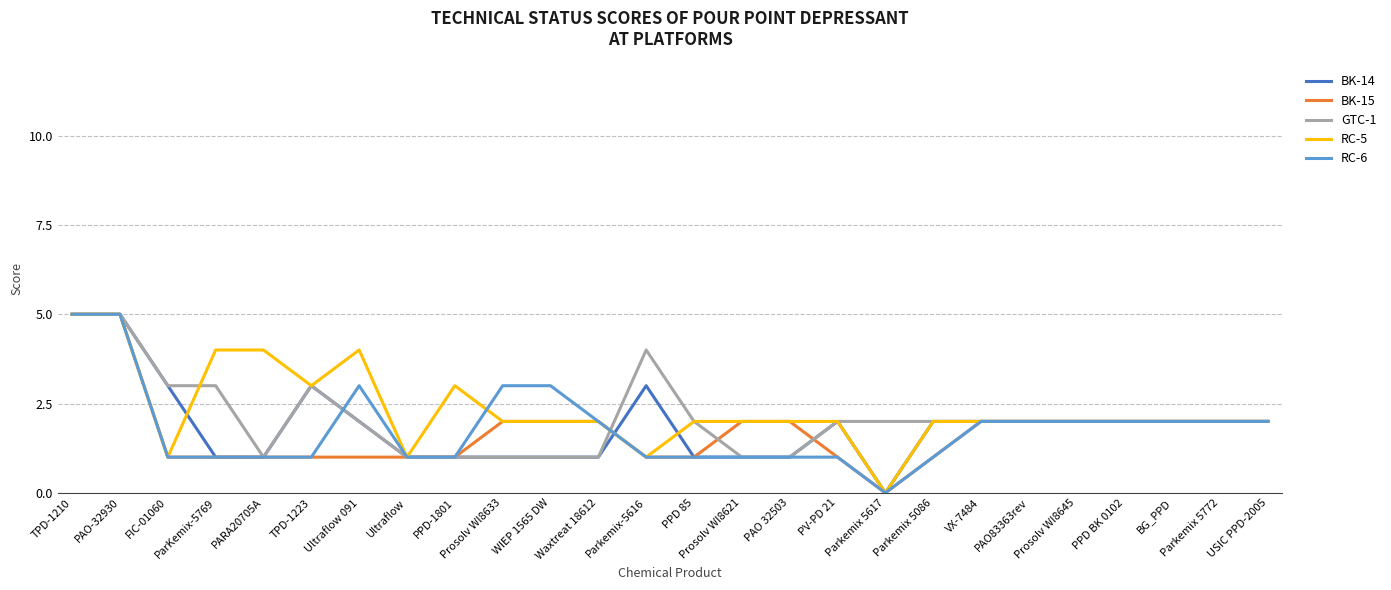

How many lines are shown in the chart?

5